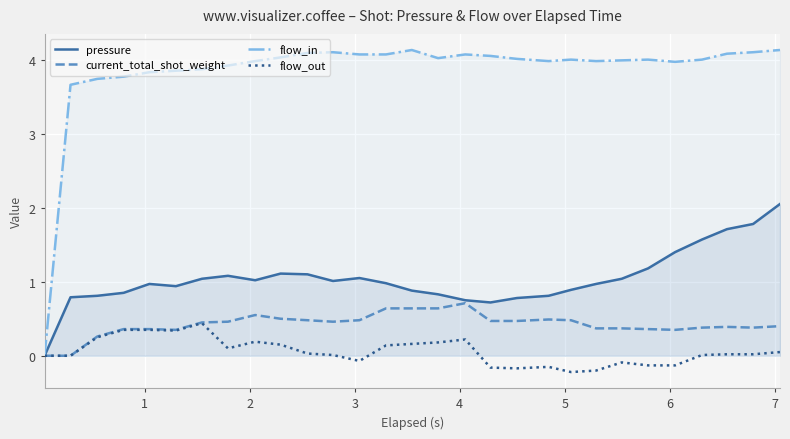

Which series has the largest total across all categories?

flow_in